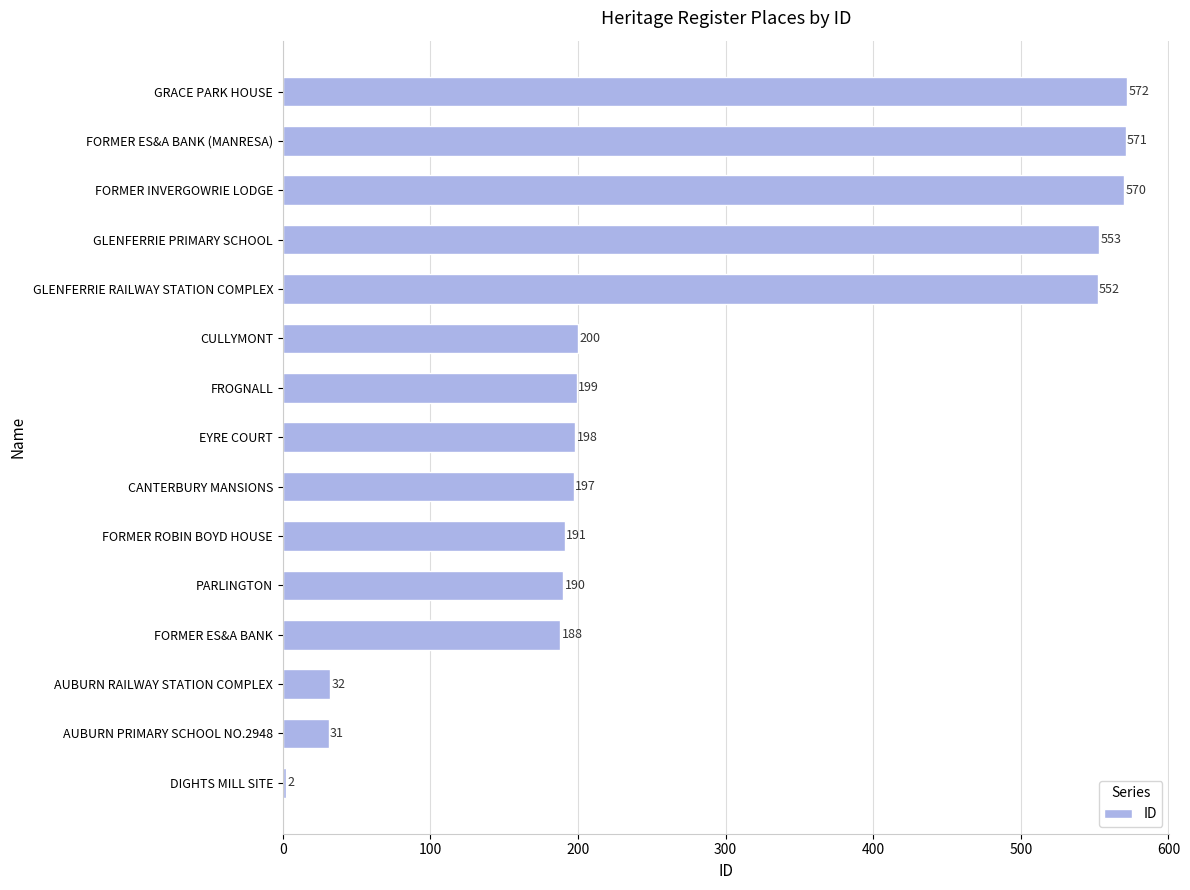

Count the number of categories in the chart.

15